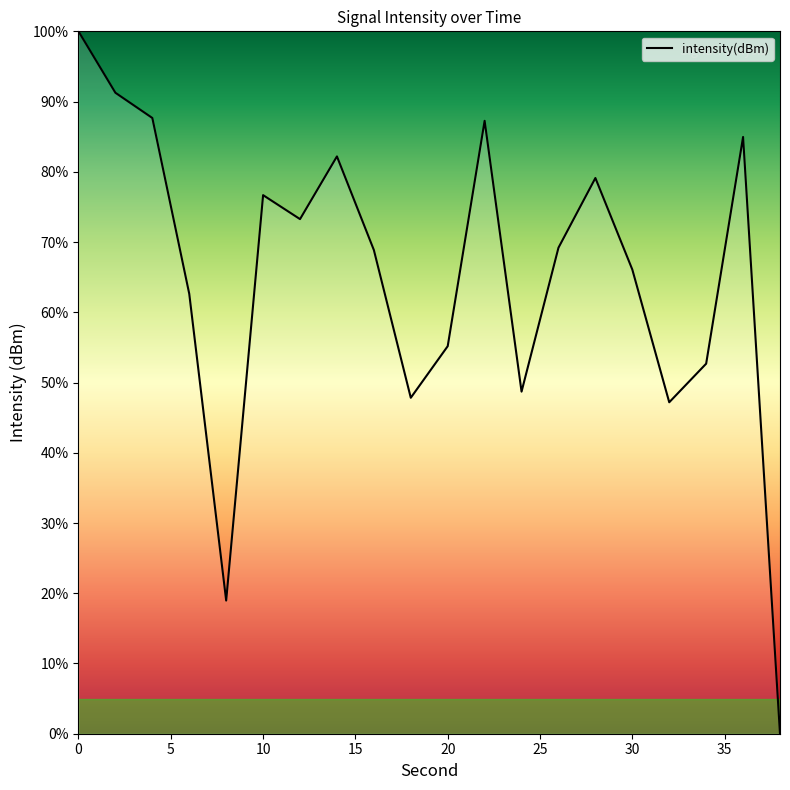

What is the greatest value displayed?

100.0